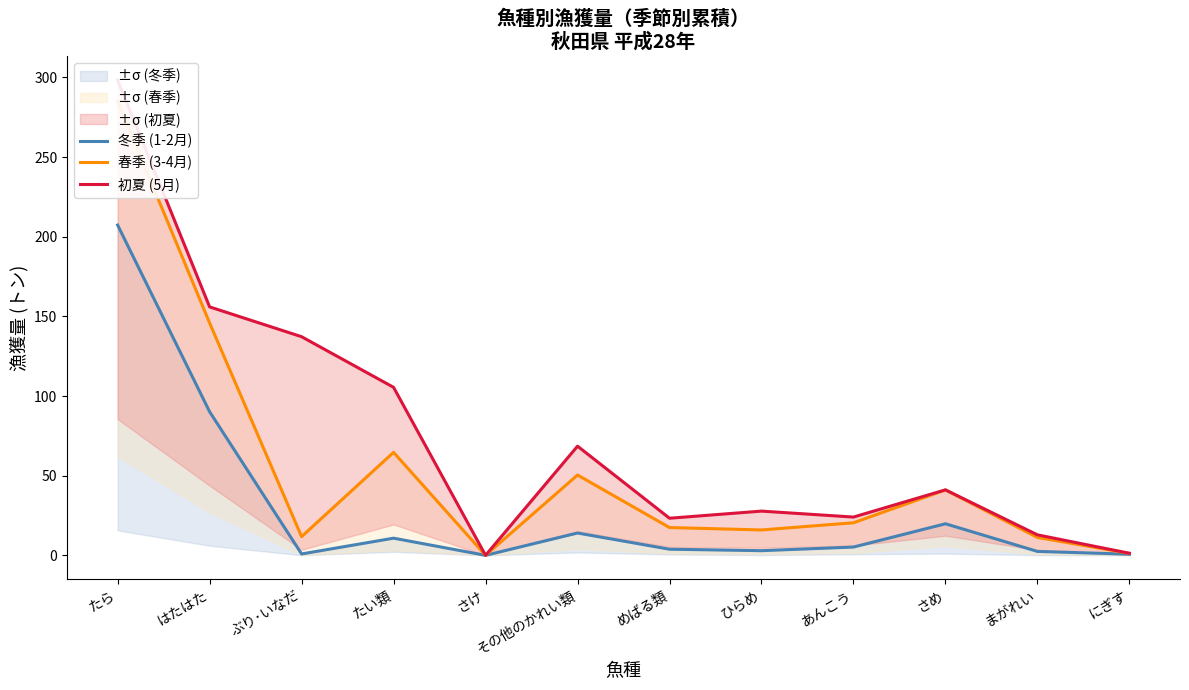

List the series in order of their overall mean, highest first.

初夏 (5月), 春季 (3-4月), 冬季 (1-2月)